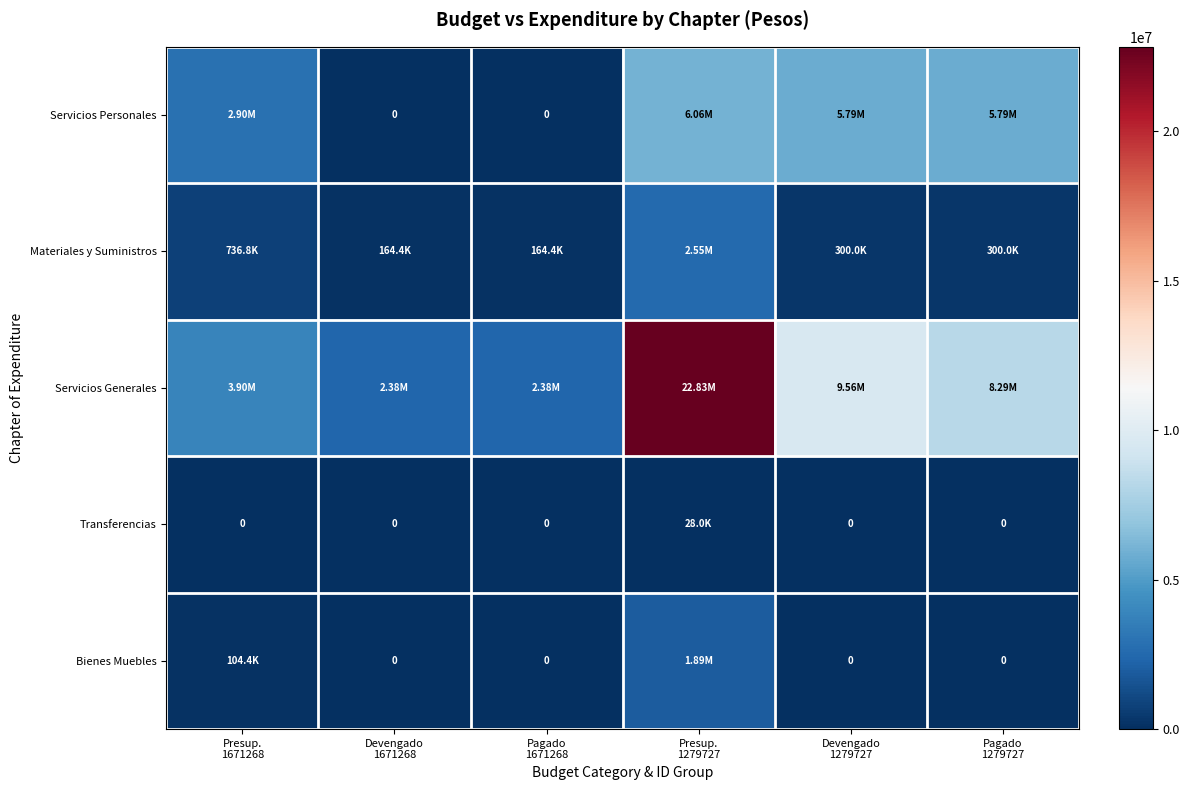

At how many categories does at least one series exceed 12798988?

1